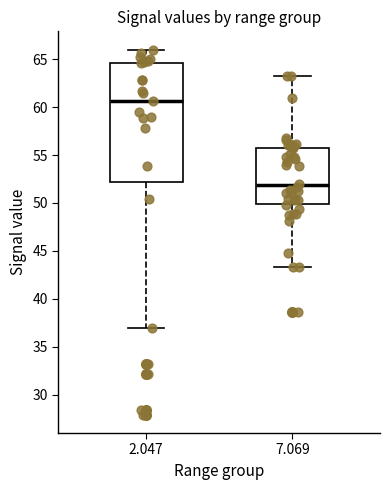

Where does the median line of the box at x = 2.047 sit on the y-axis? The values are not printed on the chart, so give them approximately, as read against the axis.

60.5